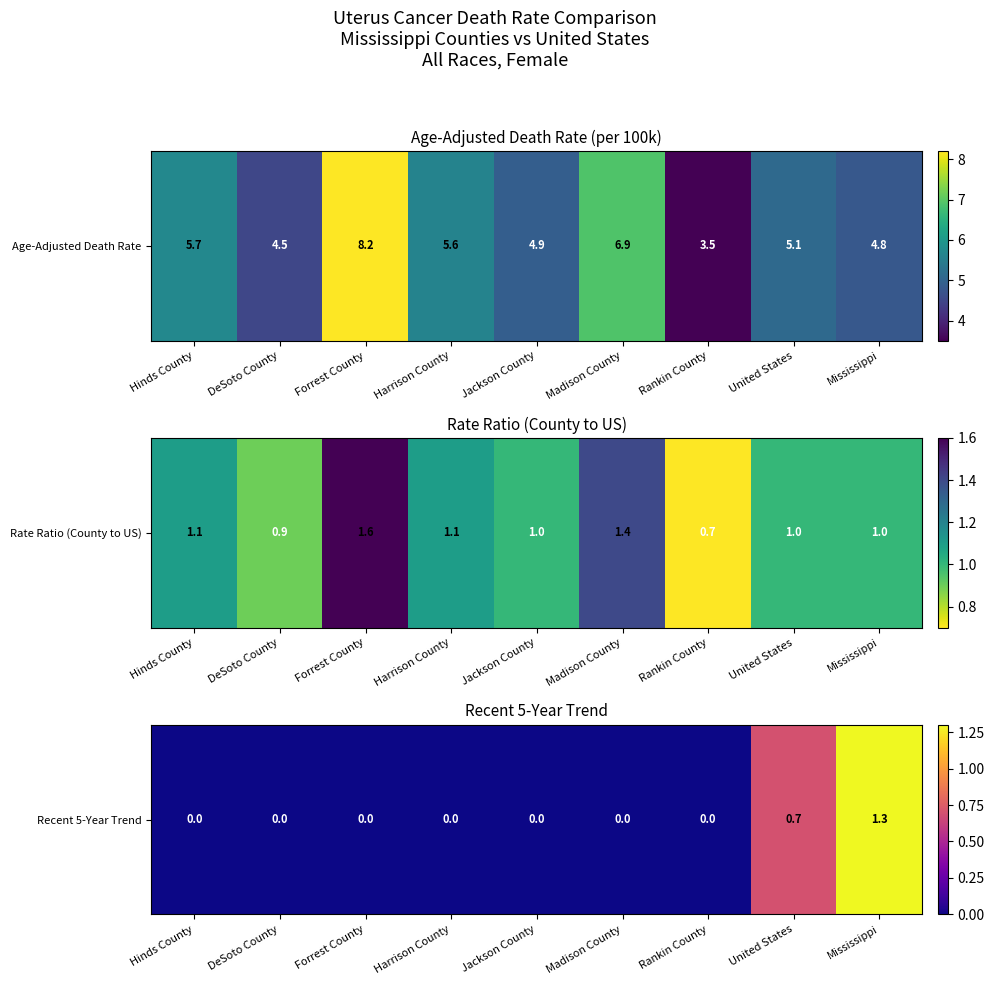

How many values are between 0 and 1?

8